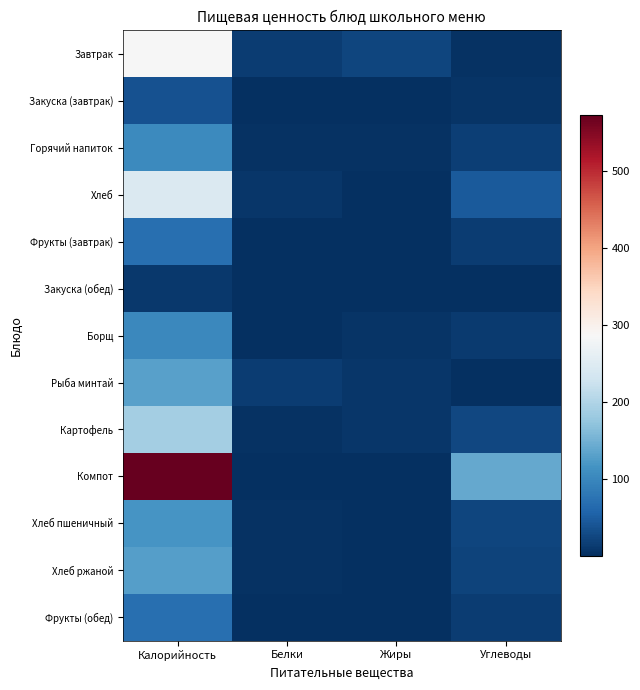

Which series has the largest range (max minus min)?

Компот